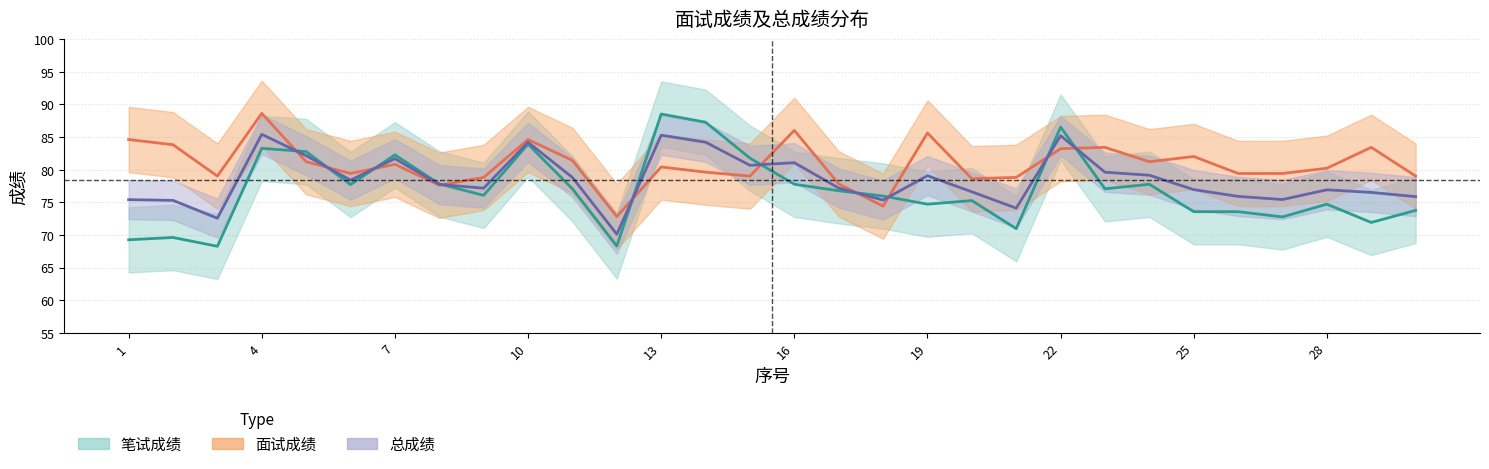

Which category has the highest value in the 总成绩 series?

4